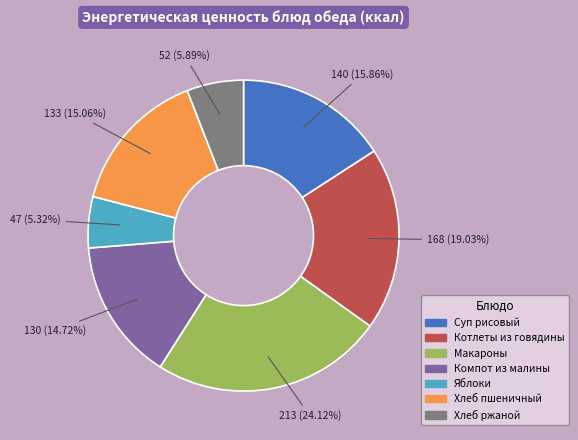

What portion of the pie excludes Яблоки?

94.7%